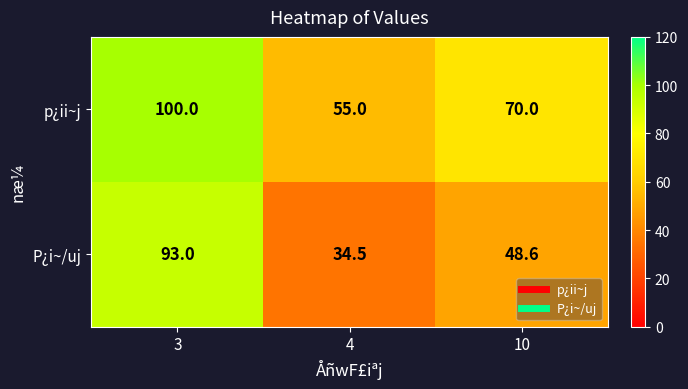

Reading right to left, transcribe all the data shown in this chart.

p¿ii~j: 10=70.0	4=55.0	3=100.0
P¿i~/uj: 10=48.6	4=34.5	3=93.0